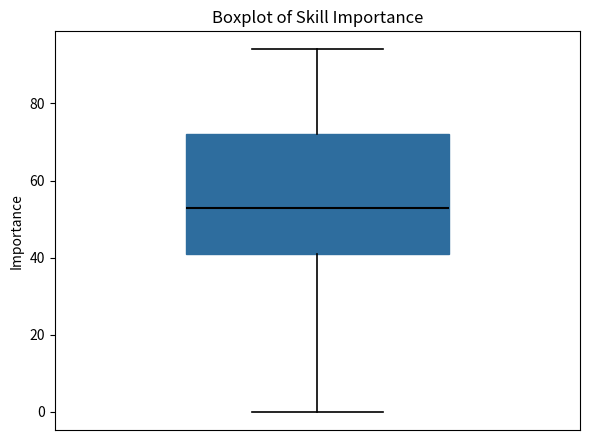

Where is the lower edge of the box on the y-axis? The values are not printed on the chart, so give them approximately, as read against the axis.

42